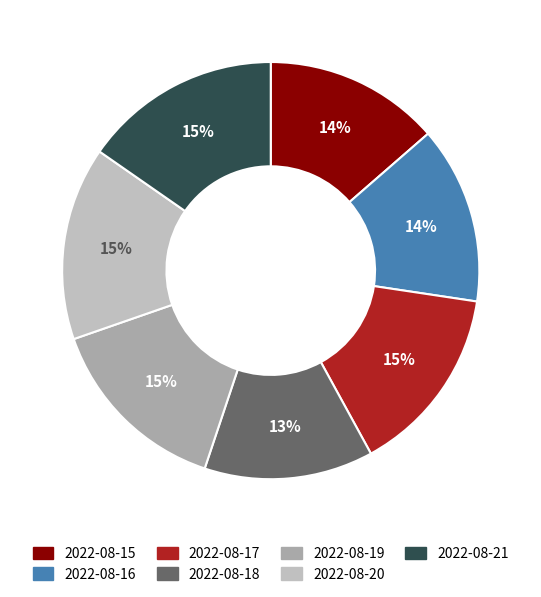

The 2022-08-20 slice represents 7% of the pie. True or false?

False